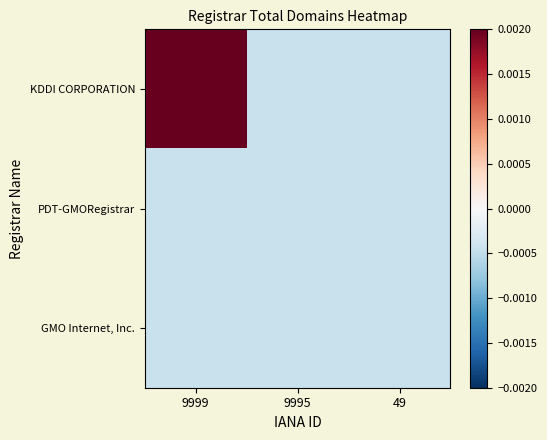

At how many categories does at least one series exceed 0?

1